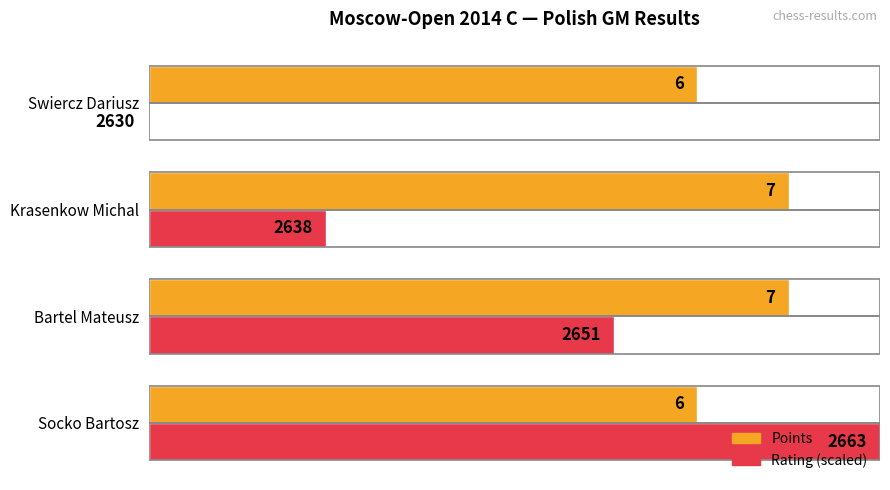

True or false: Rating (scaled) has a value of 5.1 at Bartel Mateusz.

True